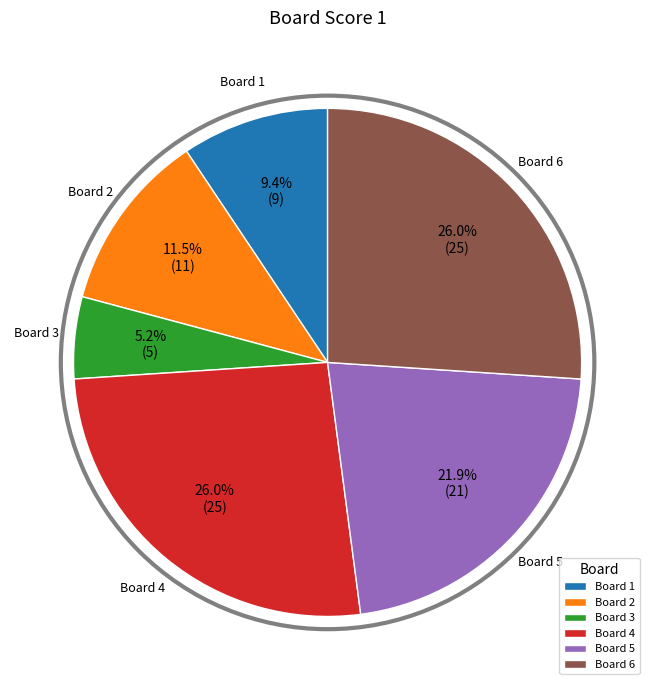

To the nearest percent, what is the difference between the largest and smallest slice percentages?

21%